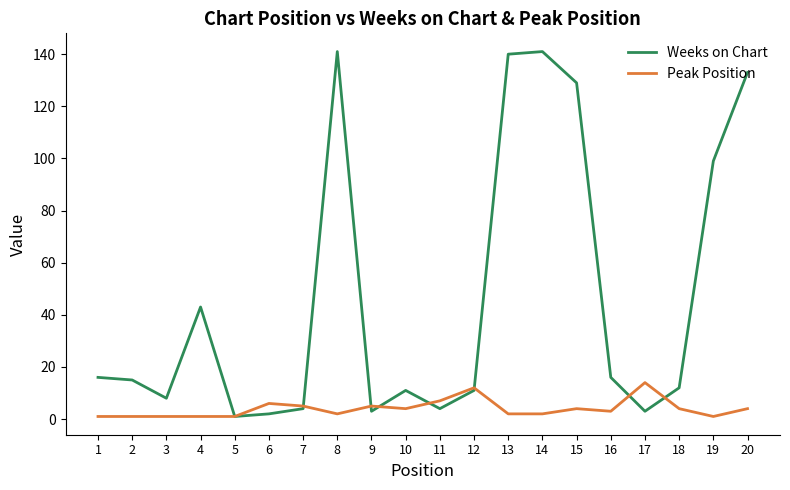

How many lines are shown in the chart?

2